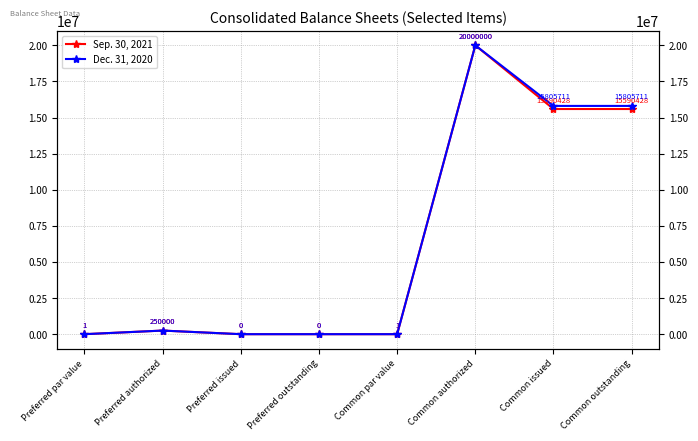

What is the difference between the maximum and minimum values in the Dec. 31, 2020 series?

20000000